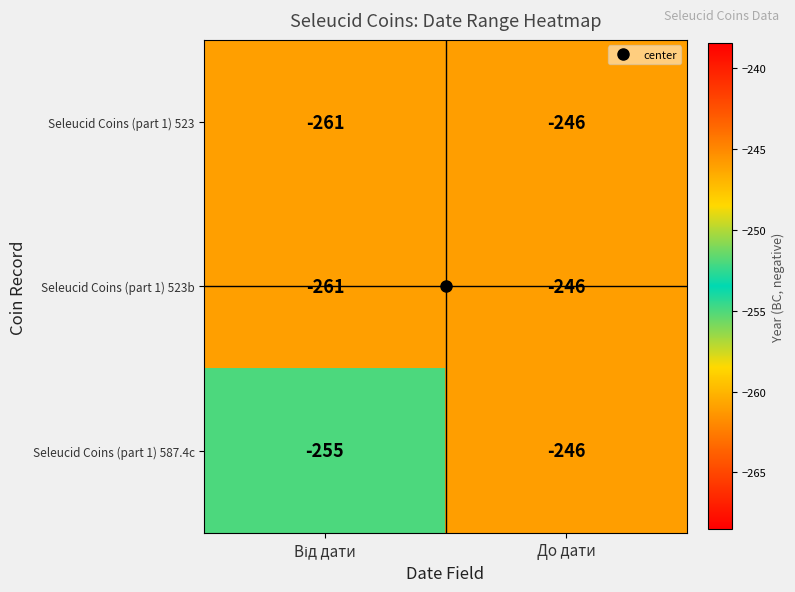

What is the sum of all Seleucid Coins (part 1) 523b values?

-507